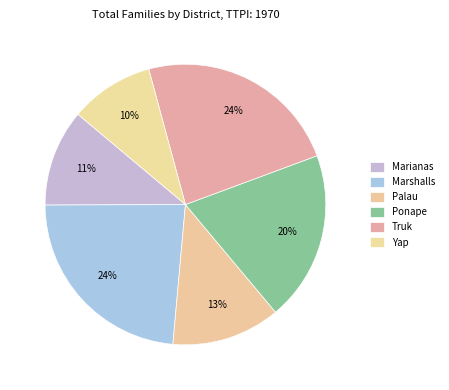

What percentage is the Ponape slice, to the nearest percent?

20%